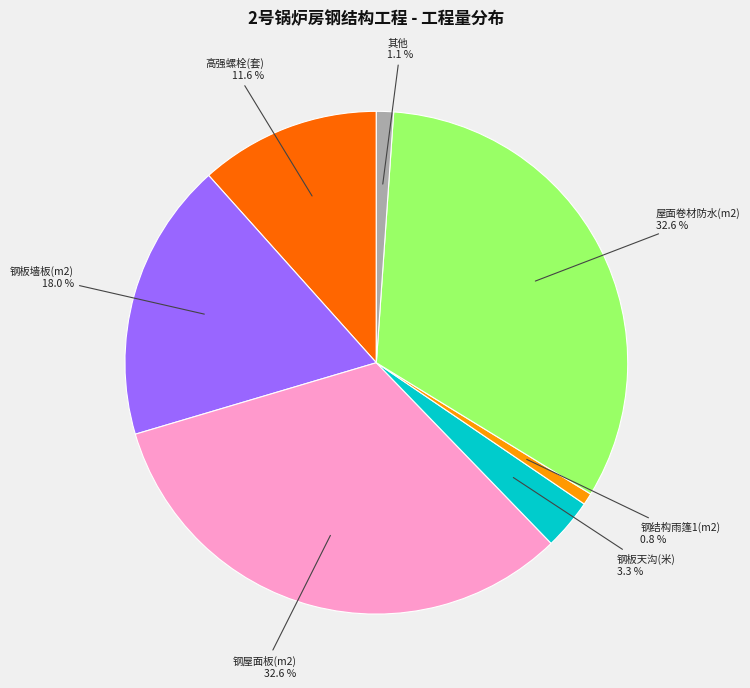

Does any single category account for the majority?

No